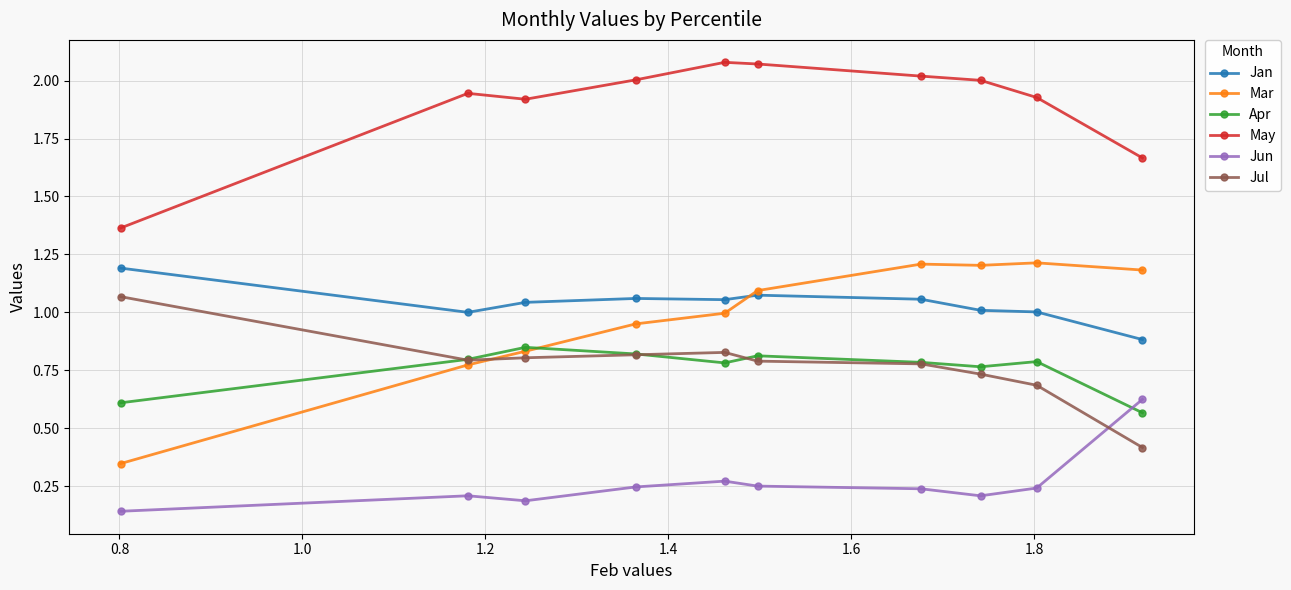

True or false: Jul has more than 0 points higher than both neighbors.

True